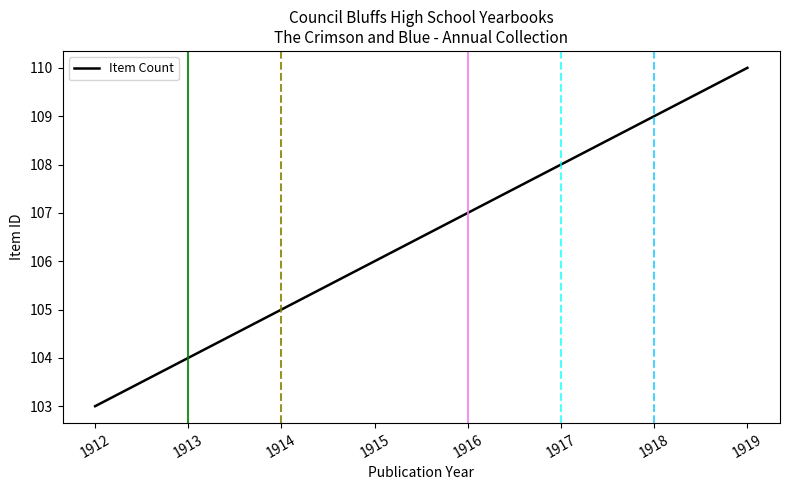

Reading left to right, what are all the values shown in this chart?

1912=103	1913=104	1914=105	1915=106	1916=107	1917=108	1918=109	1919=110